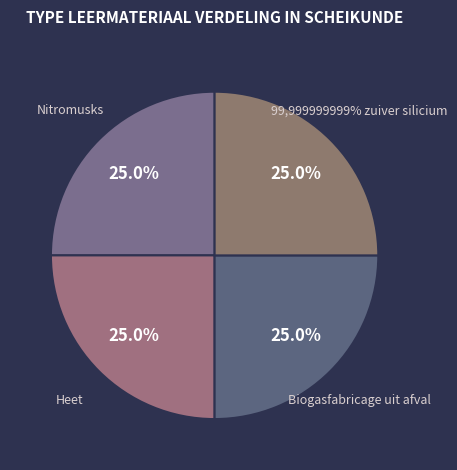

Do Biogasfabricage uit afval and Nitromusks together represent more than half of the pie?

No